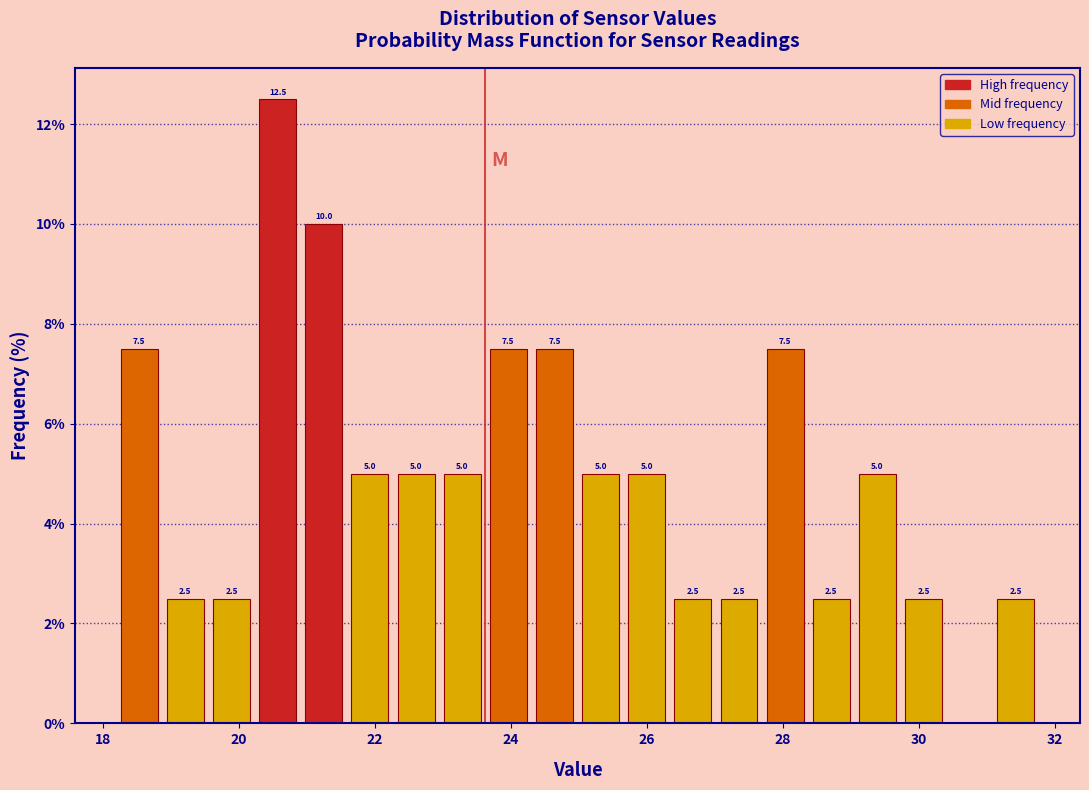

Read against the x-axis, roughly where is the centre of the tallest bar?

20.6